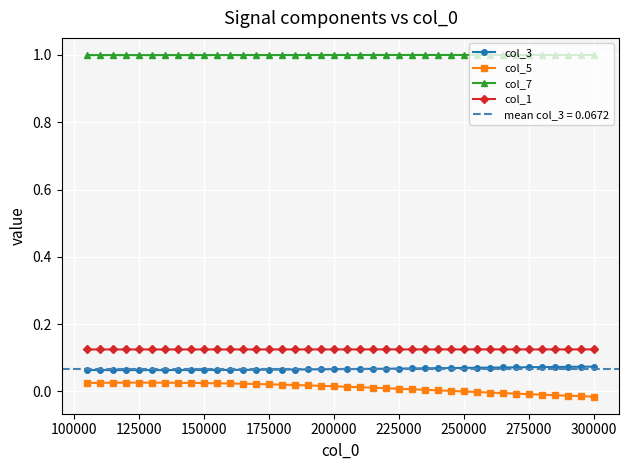

What is the value of the col_7 point at the 19th from the left?

1.0